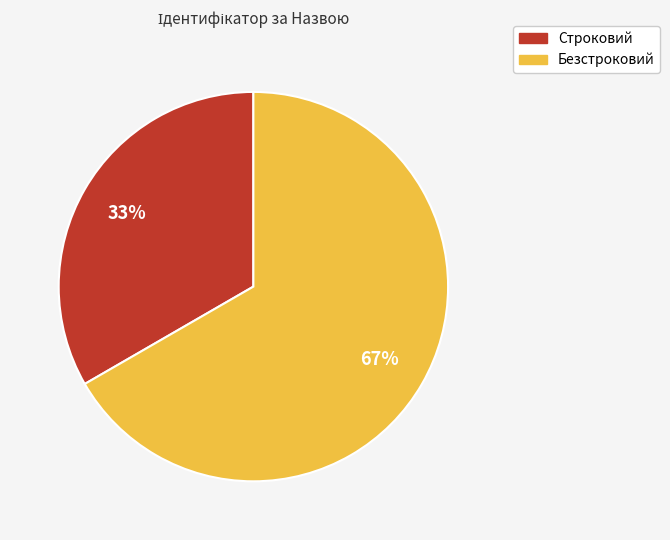

How many slices are in this pie chart?

2